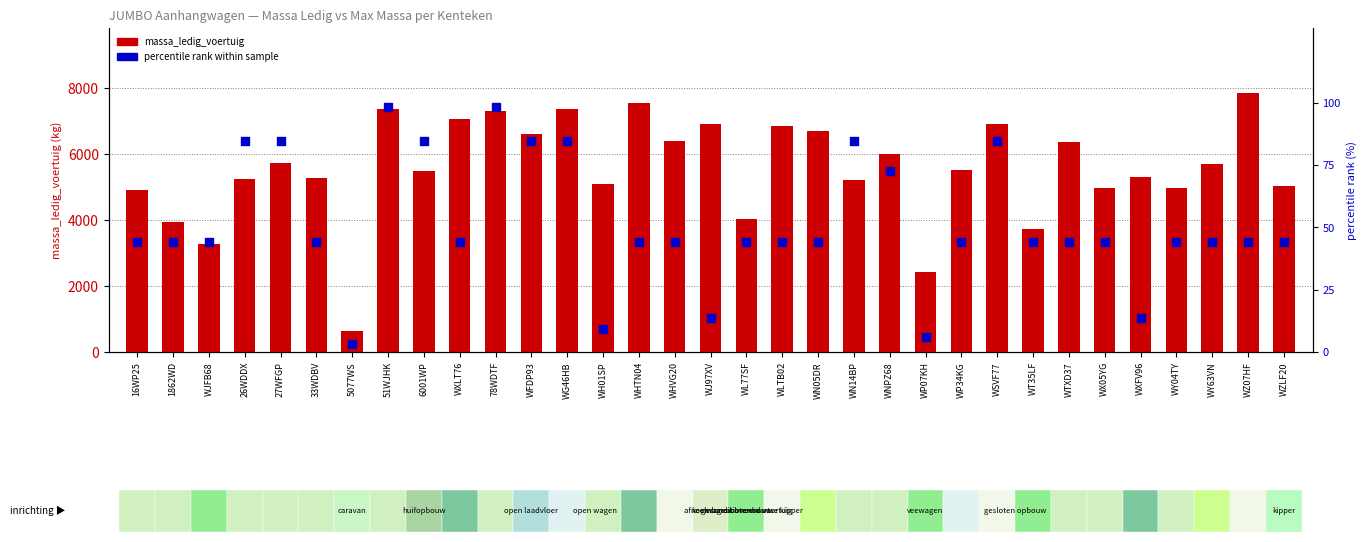

Which series has the largest total across all categories?

massa_ledig_voertuig